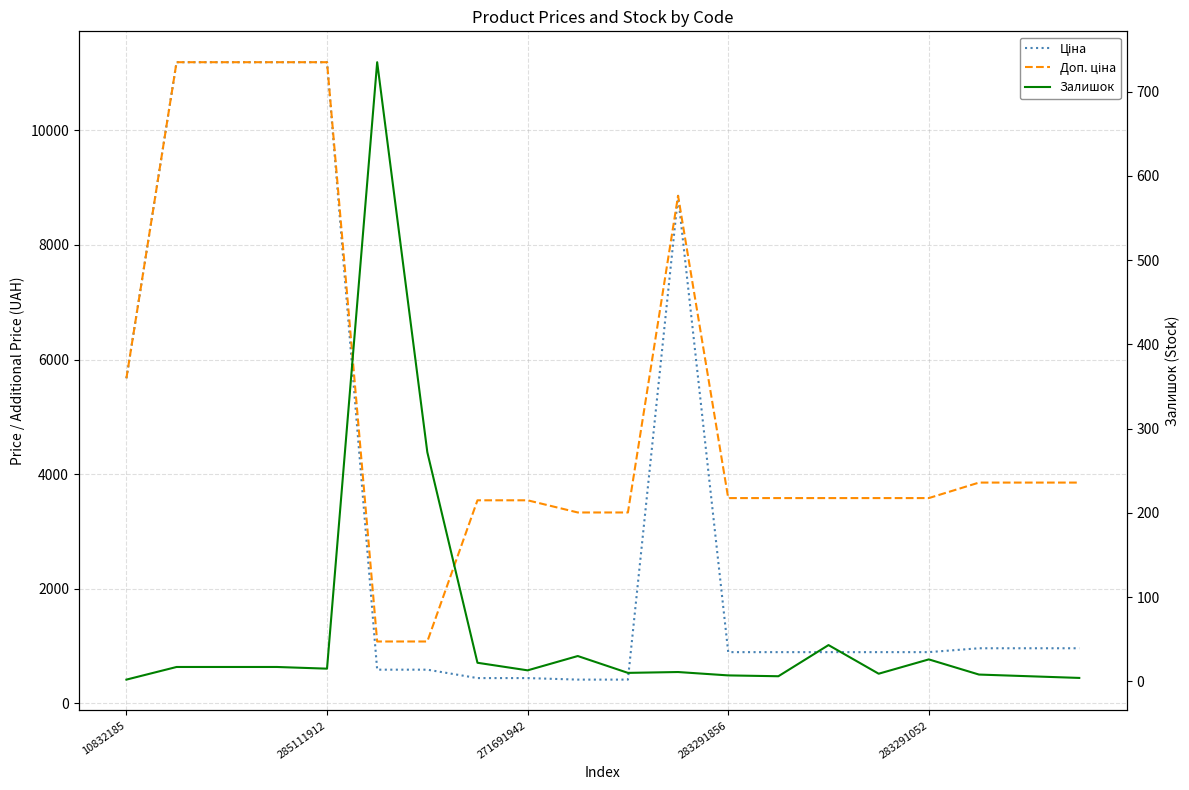

Which series has the largest total across all categories?

Доп. ціна